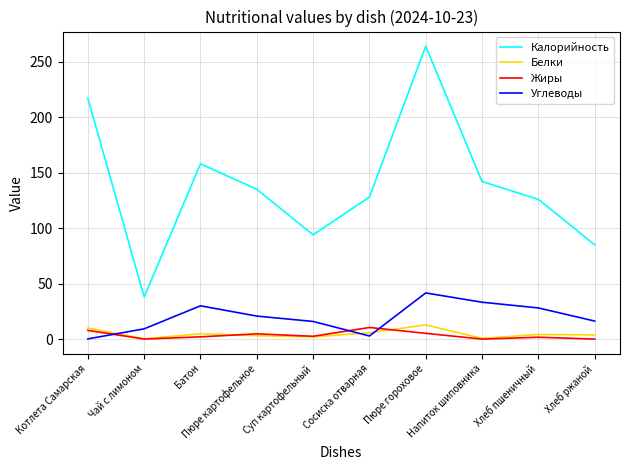

Which series has the largest total across all categories?

Калорийность